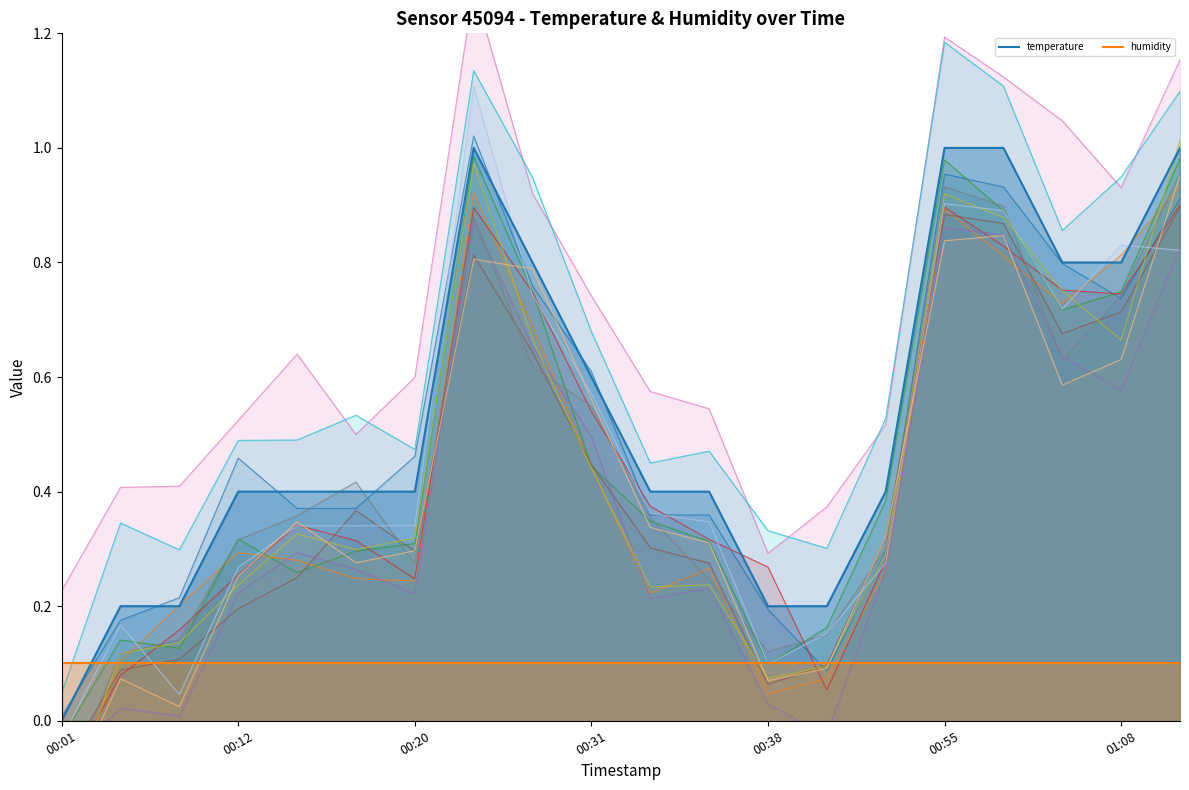

What is the label of the 8th point from the right?

00:38